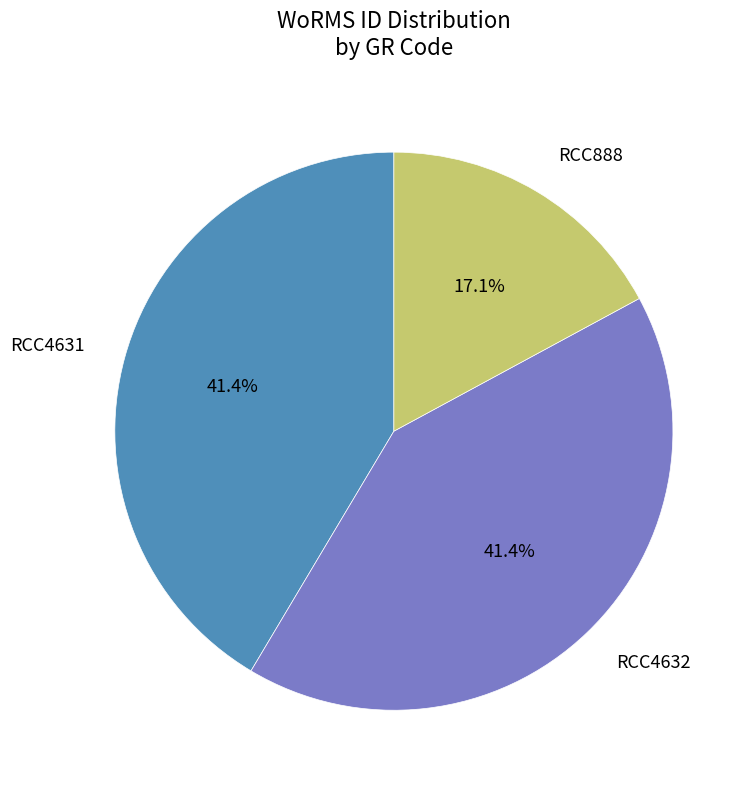

Is there a majority slice in this chart?

No